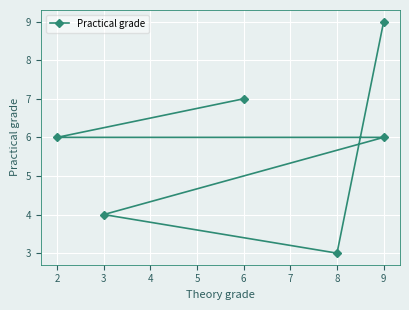

How many categories are shown in the chart?

6